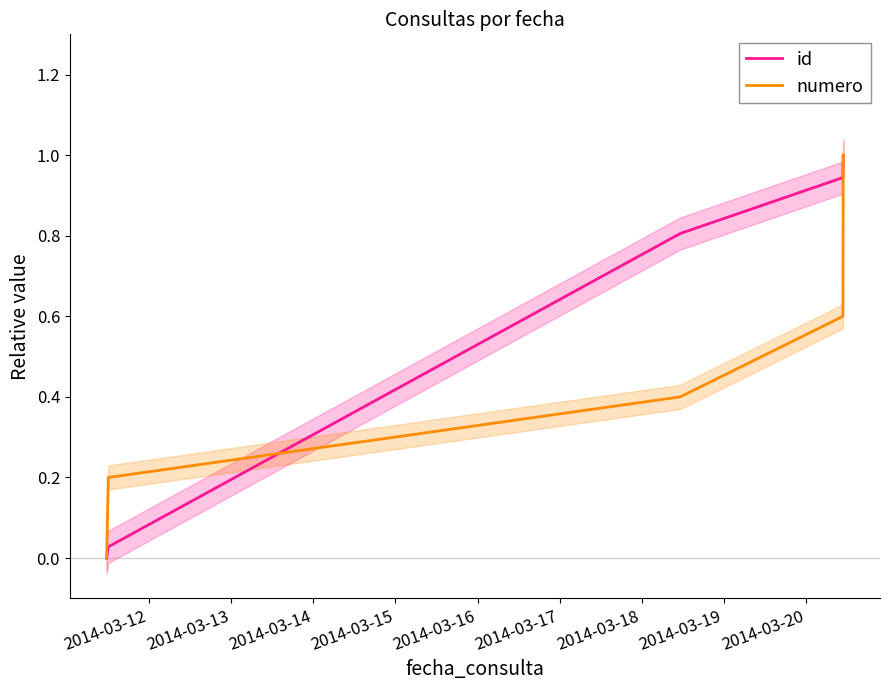

Which has a higher value, 2014-03-15 or 2014-03-12?

2014-03-15